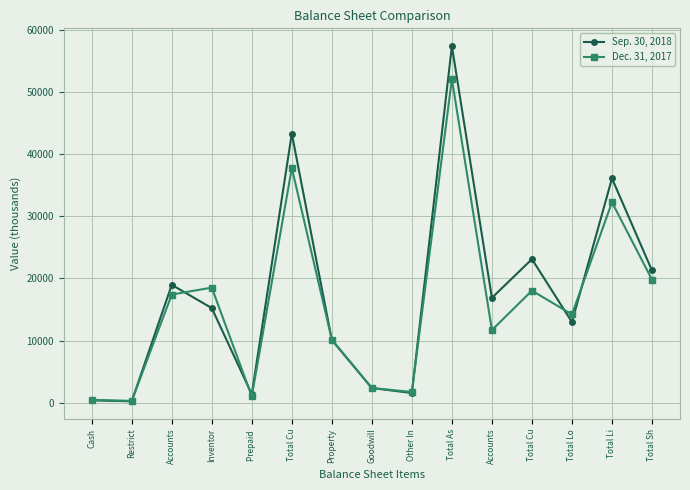

What is the average value of the Dec. 31, 2017 series?

15864